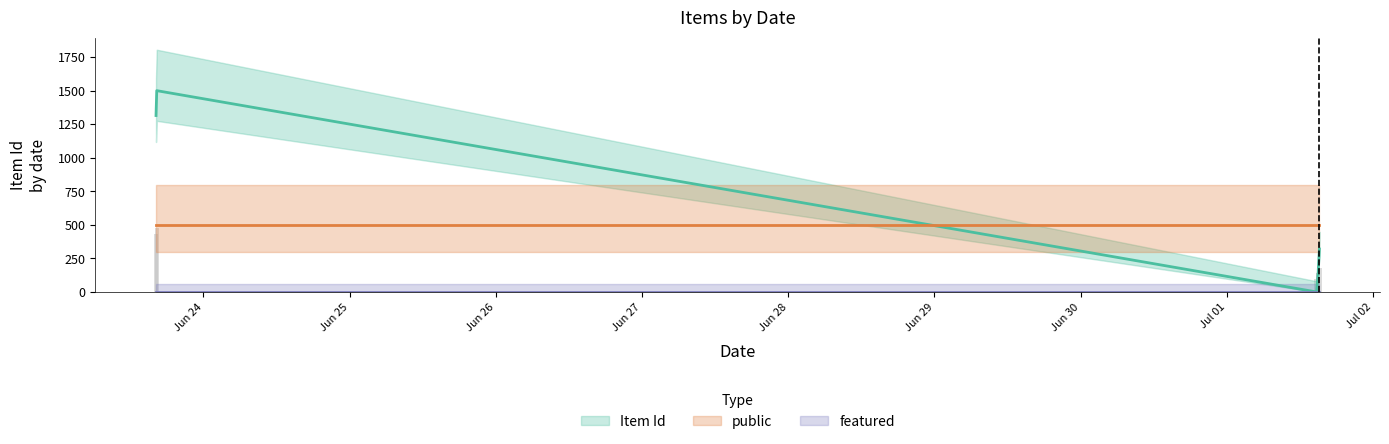

True or false: public has a value of 274.9 at Jun 29.

False